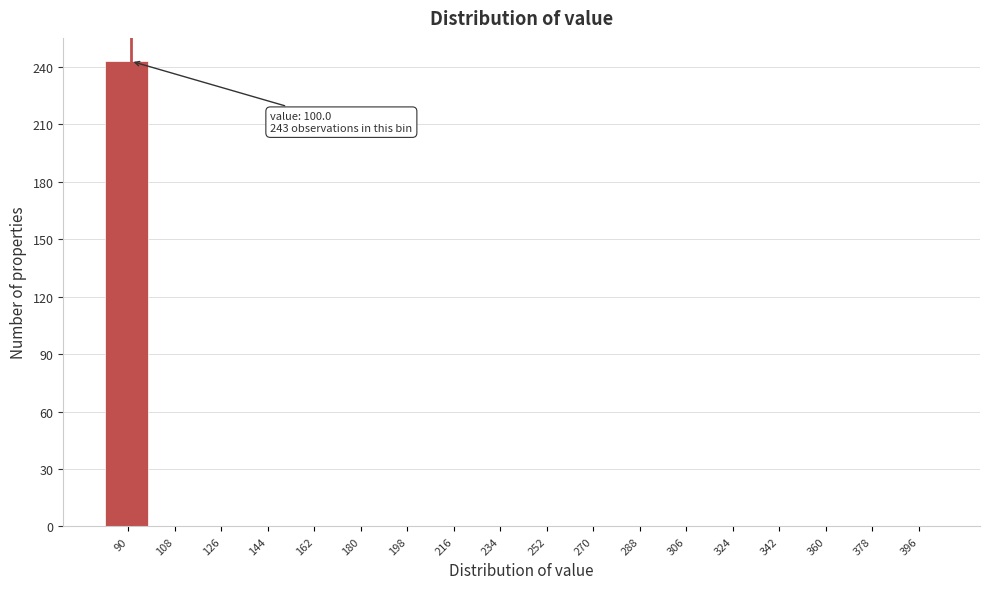

Reading left to right, list all the values displayed in this chart.

90=243	108=0	126=0	144=0	162=0	180=0	198=0	216=0	234=0	252=0	270=0	288=0	306=0	324=0	342=0	360=0	378=0	396=0